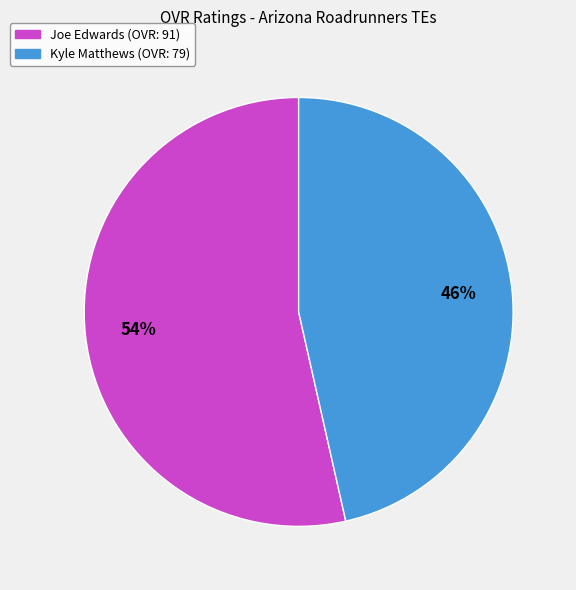

True or false: Joe Edwards accounts for 54% of the total.

True